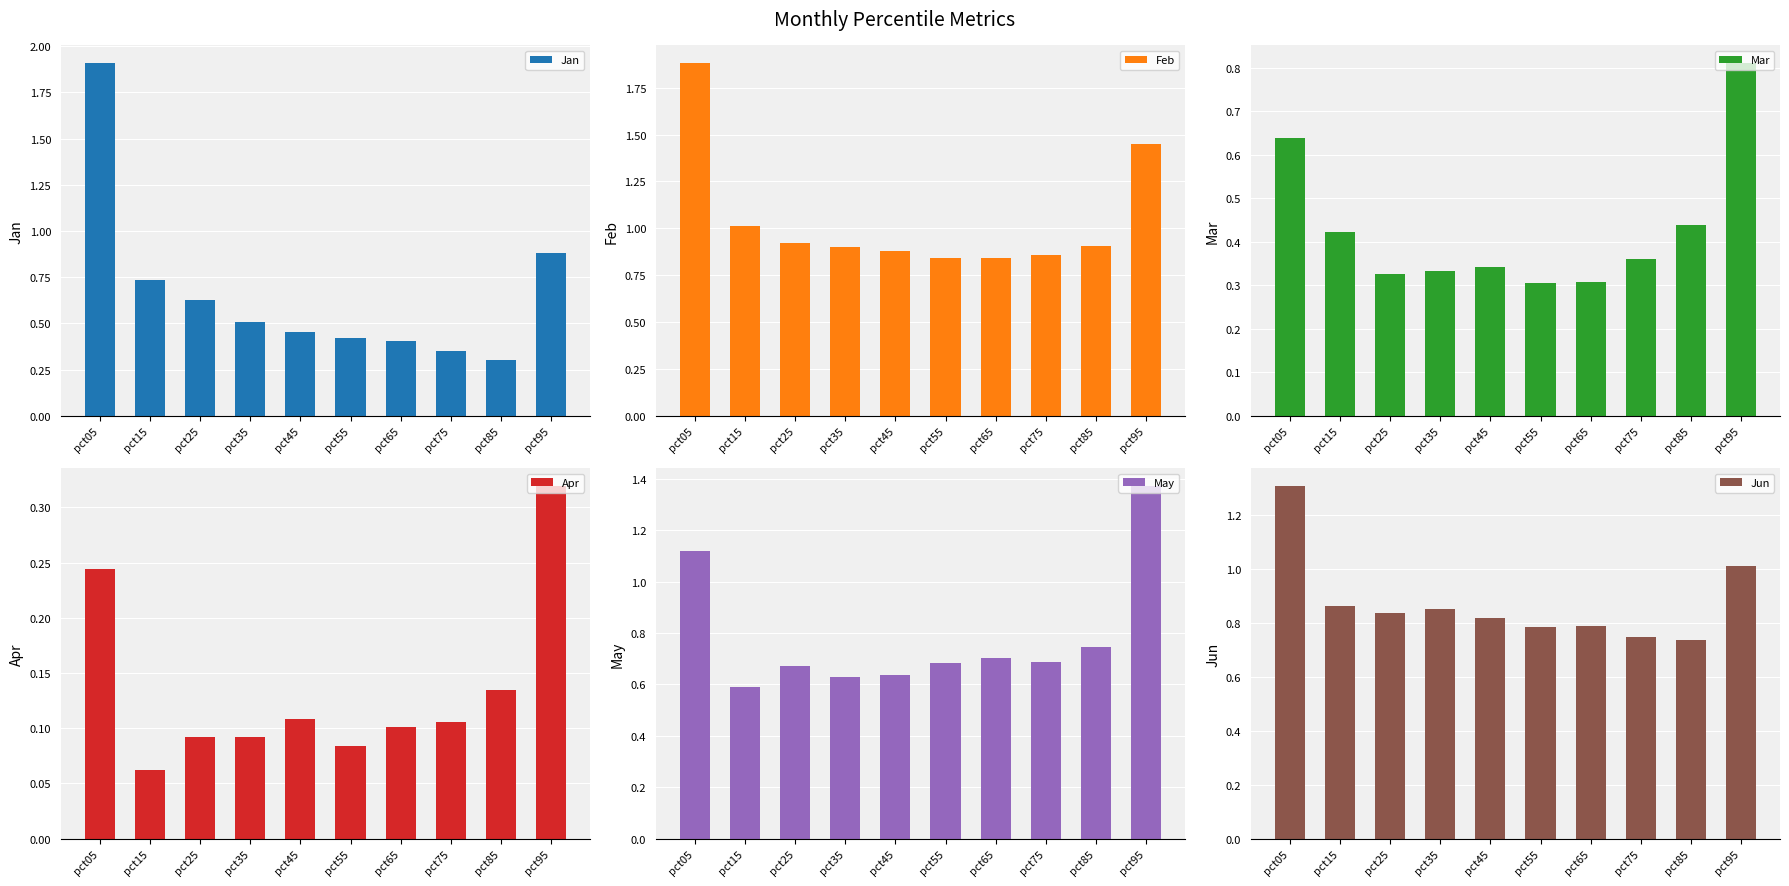

How many bars are there in total?

60